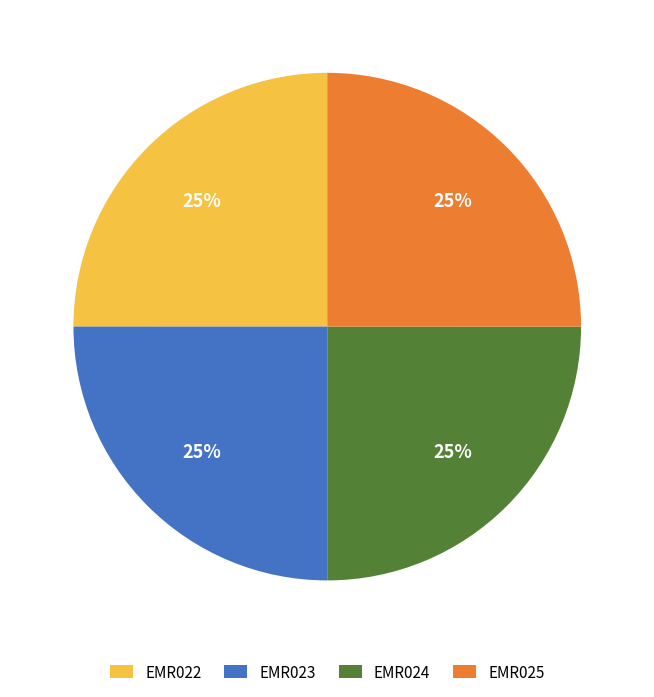

Approximately how many times larger is the value at EMR025 compared to EMR024?

1.0